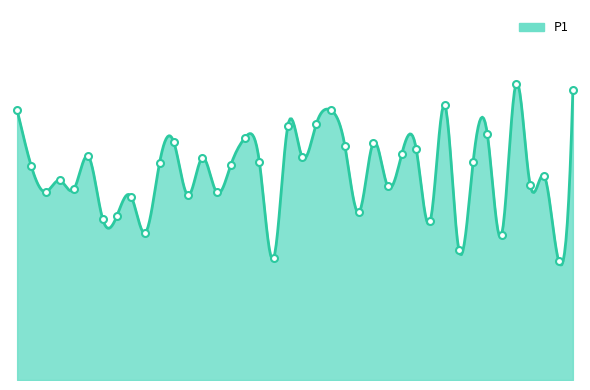

What is the ratio of the value at 00:42 to the value at 01:52?

0.7